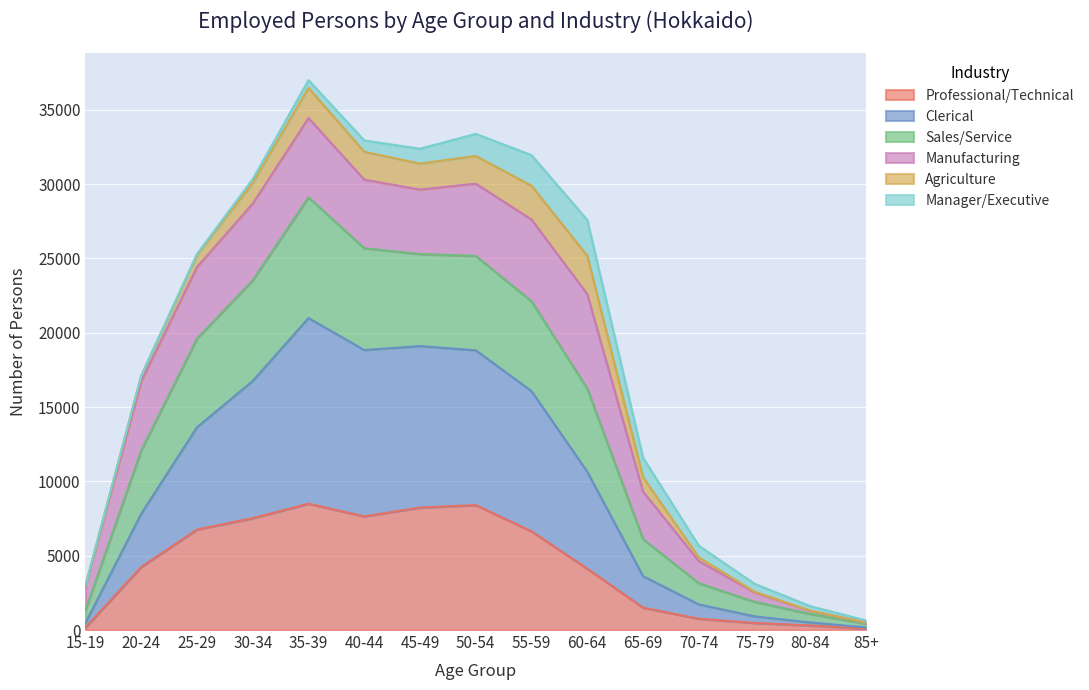

What is the maximum value for Professional/Technical?

8500